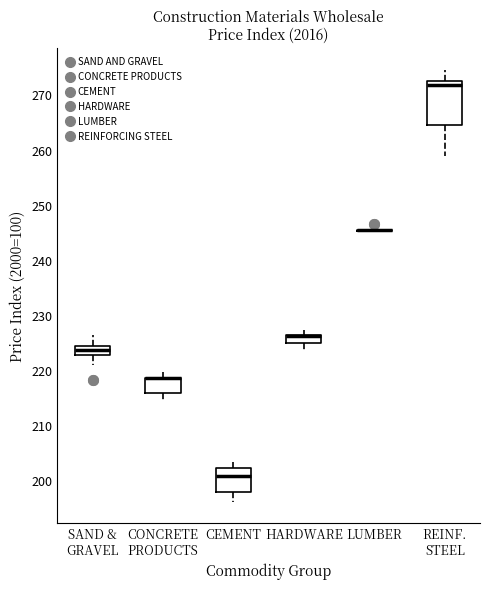

Which box is the tallest, from its lower edge to its upper edge?

REINF. STEEL